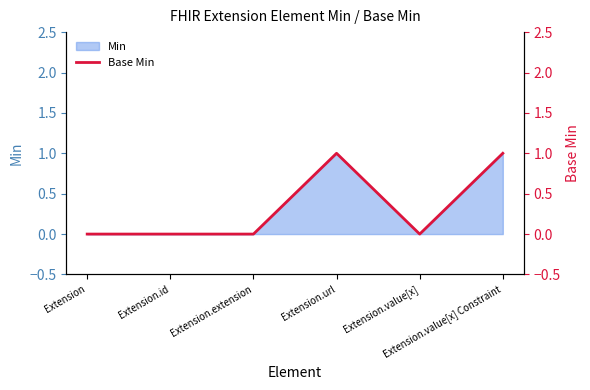

At which category does the data reach its first local valley?

Extension.value[x]